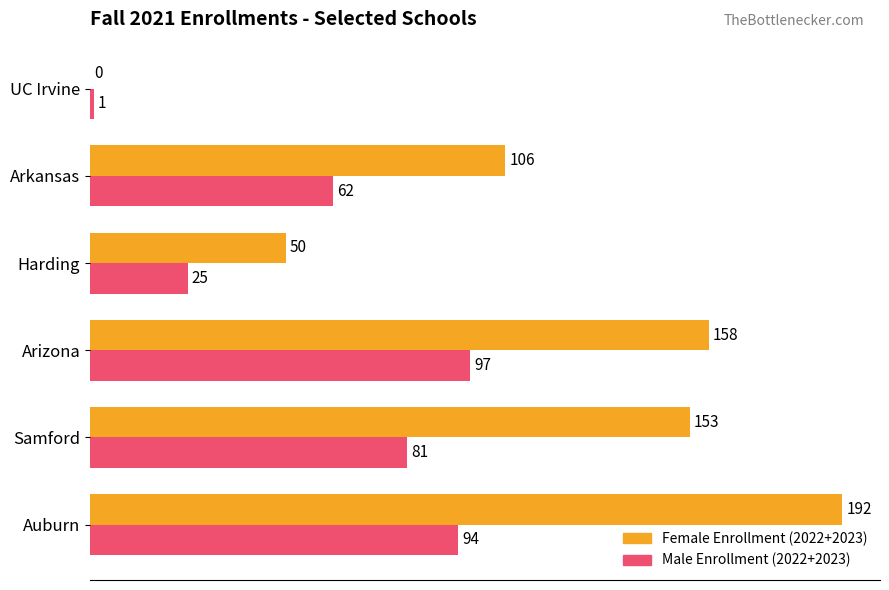

At which category does the chart reach its peak across all series?

Auburn